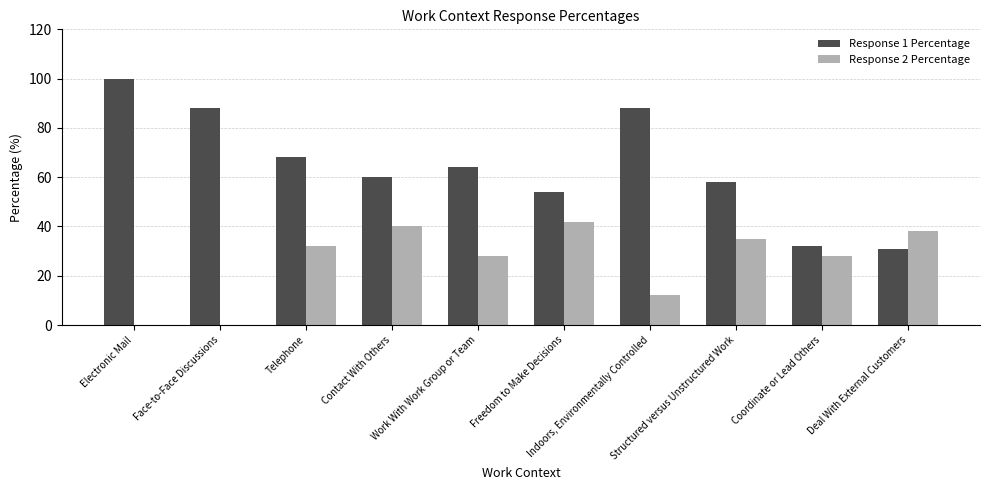

Between Telephone and Deal With External Customers, which series saw the biggest shift?

Response 1 Percentage